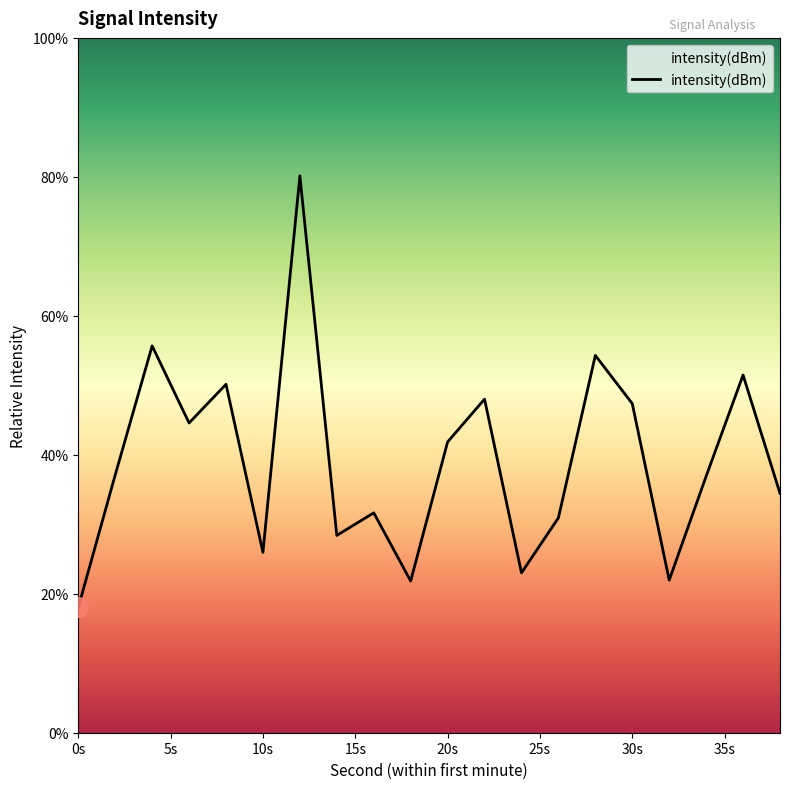

What is the smallest value displayed?

18.0